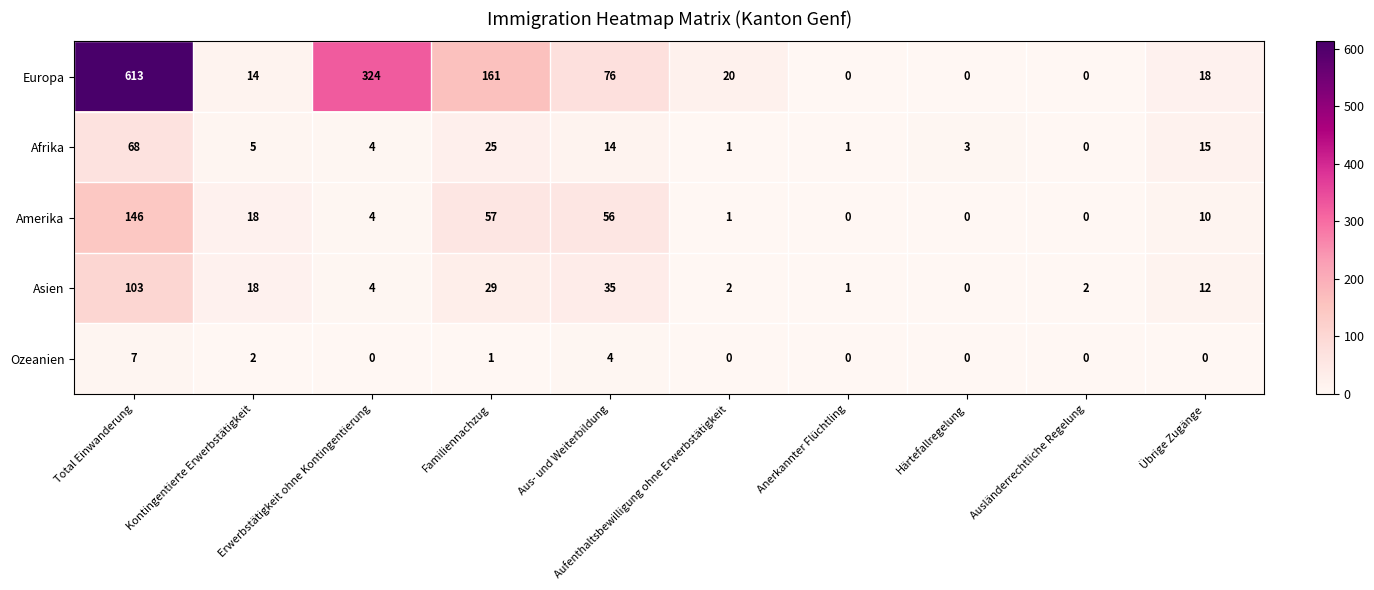

What is the spread (max minus min) of values at Härtefallregelung?

3